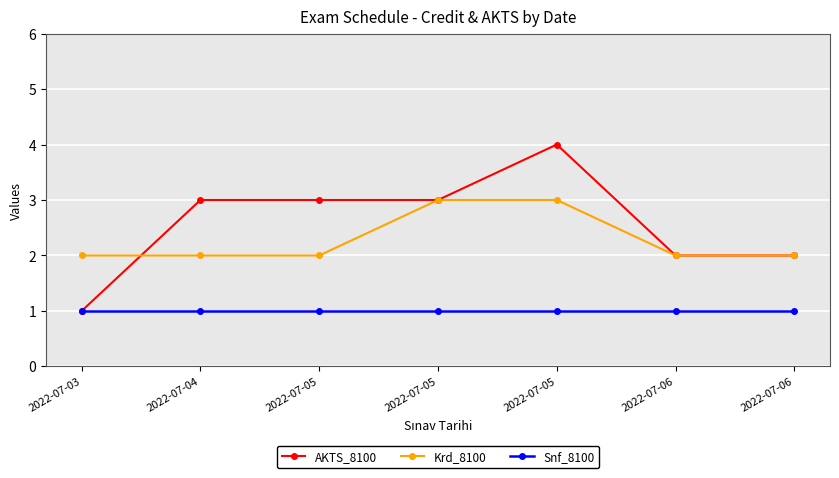

What are all the series names shown in the legend?

AKTS_8100, Krd_8100, Snf_8100